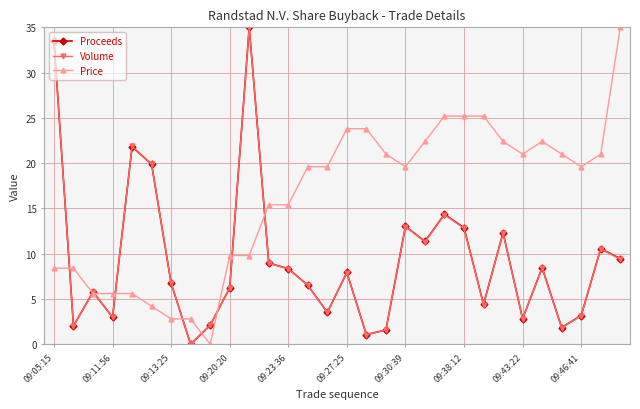

How many interior local peaks does the Volume series have?

9